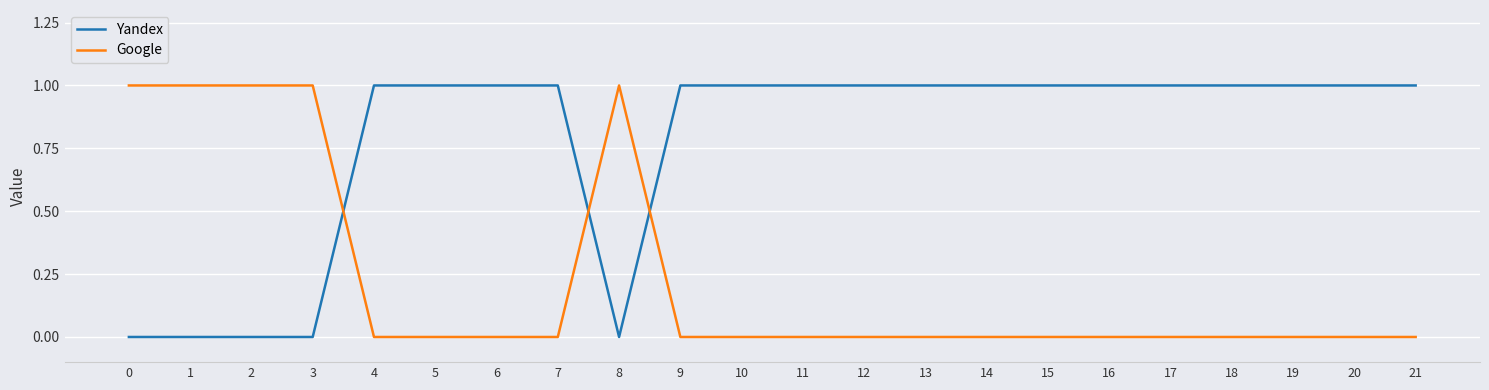

Which series has the largest total across all categories?

Yandex